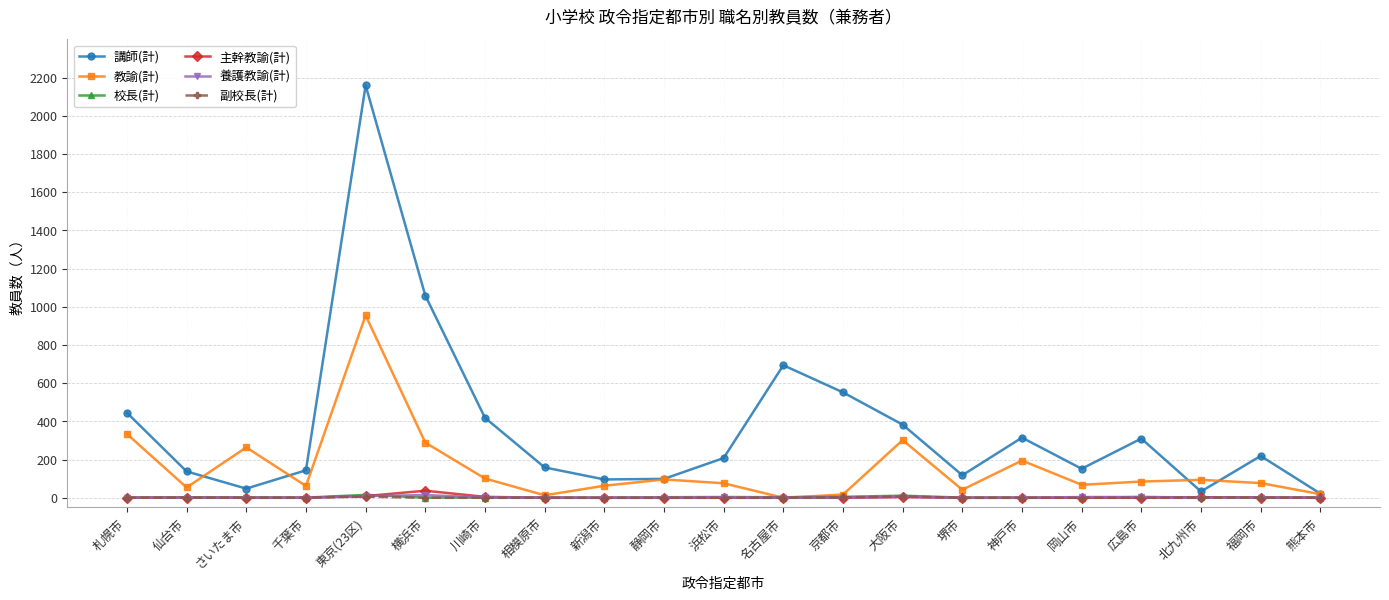

Is it true that 主幹教諭(計) equals 0 at 神戸市?

True